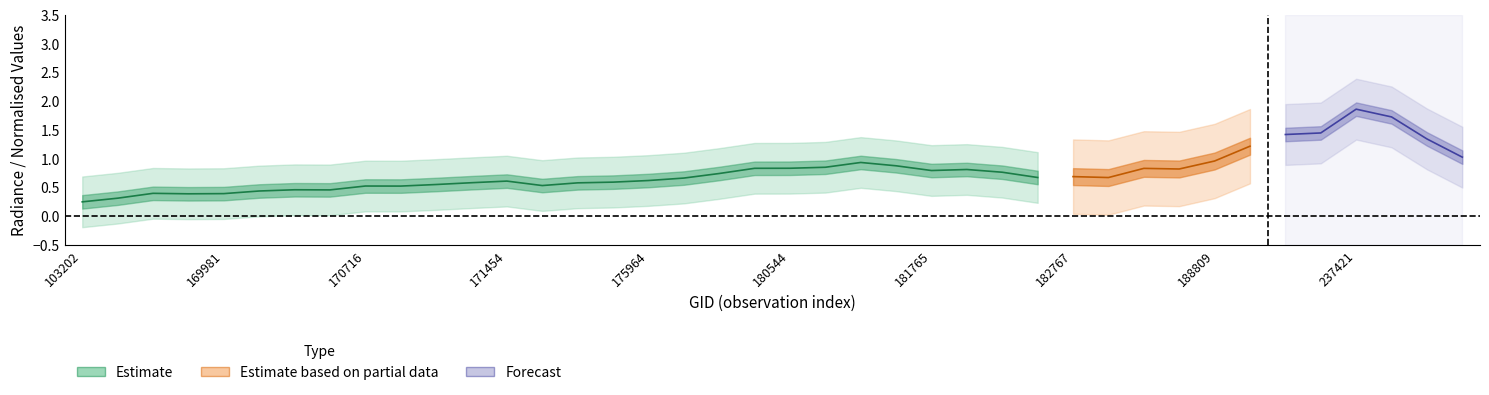

Which has a higher value, 181155 or 171638?

181155